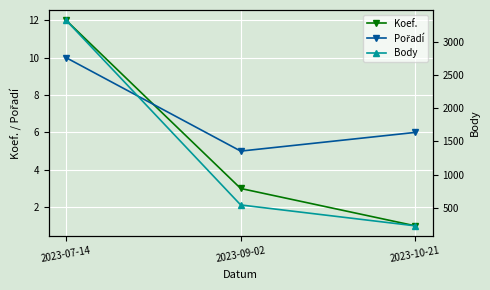

The Body series shows 230 at 2023-09-02. True or false?

False